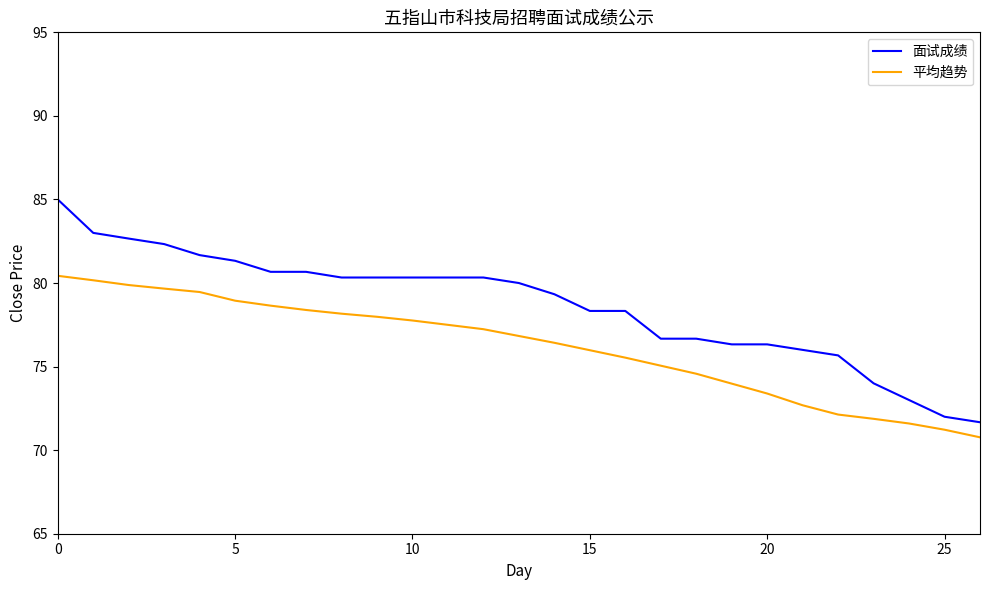

List the series in order of their overall mean, highest first.

面试成绩, 平均趋势